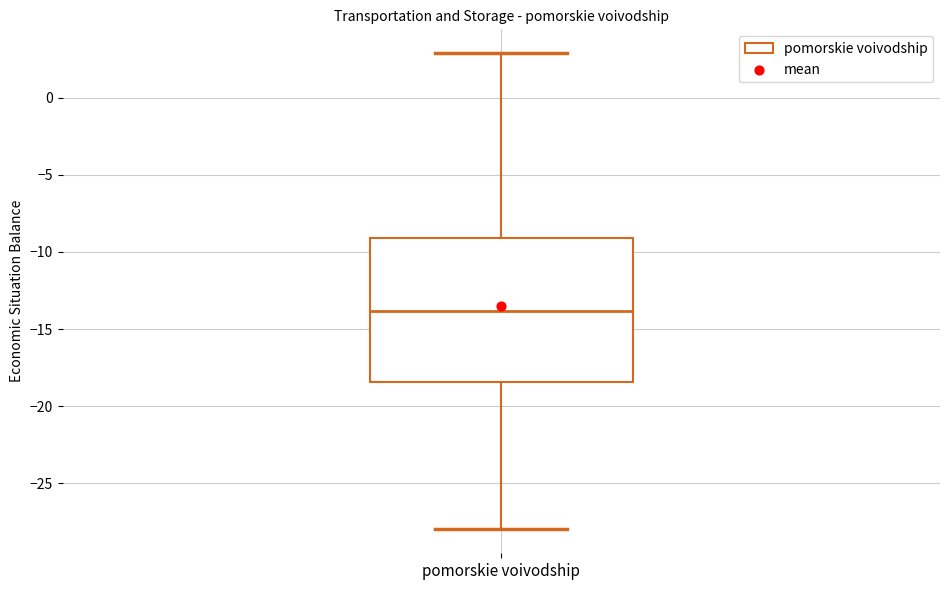

Where does the lower whisker of the box for pomorskie voivodship end on the y-axis? The values are not printed on the chart, so give them approximately, as read against the axis.

-28.0